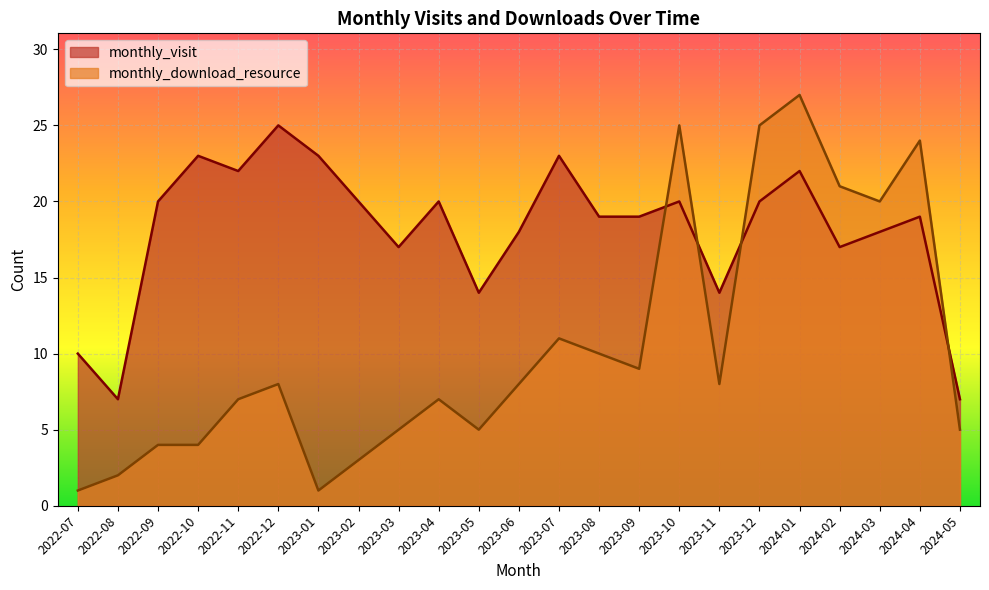

Reading left to right, transcribe all the data shown in this chart.

monthly_visit: 10	7	20	23	22	25	23	20	17	20	14	18	23	19	19	20	14	20	22	17	18	19	7
monthly_download_resource: 1	2	4	4	7	8	1	3	5	7	5	8	11	10	9	25	8	25	27	21	20	24	5